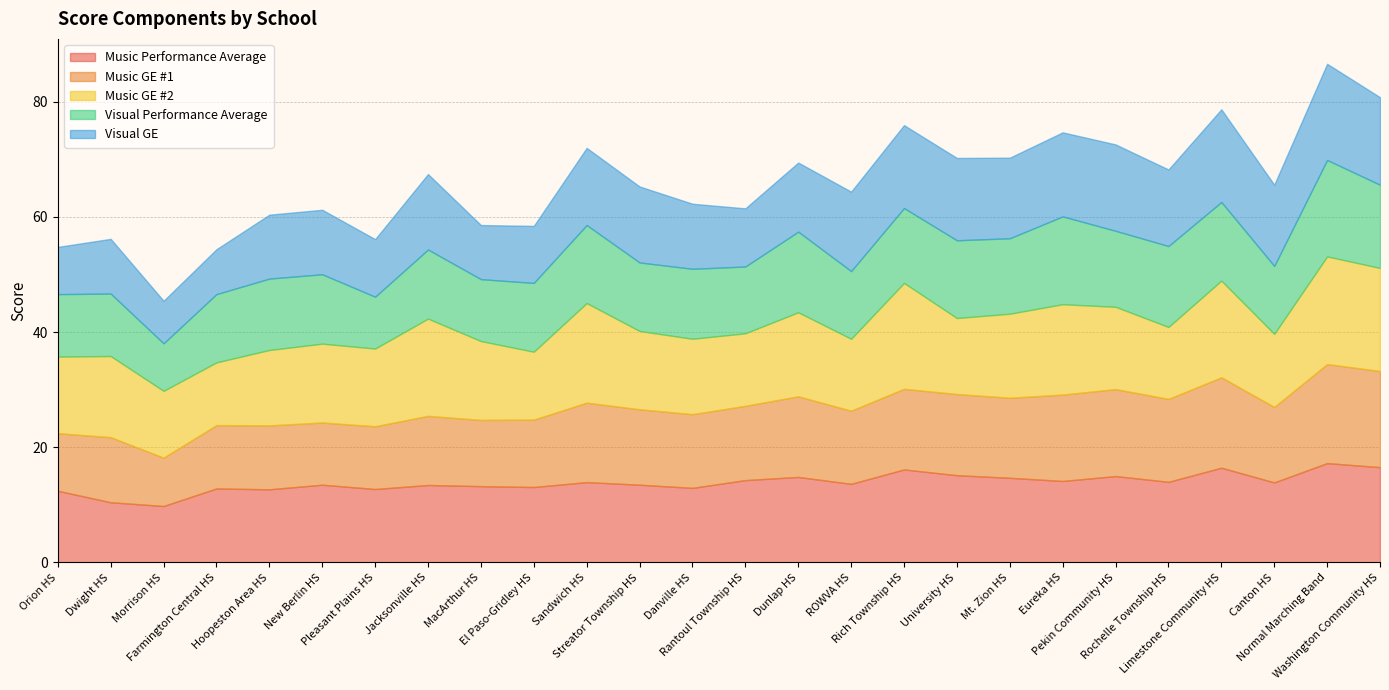

What are all the series names shown in the legend?

Music Performance Average, Music GE #1, Music GE #2, Visual Performance Average, Visual GE